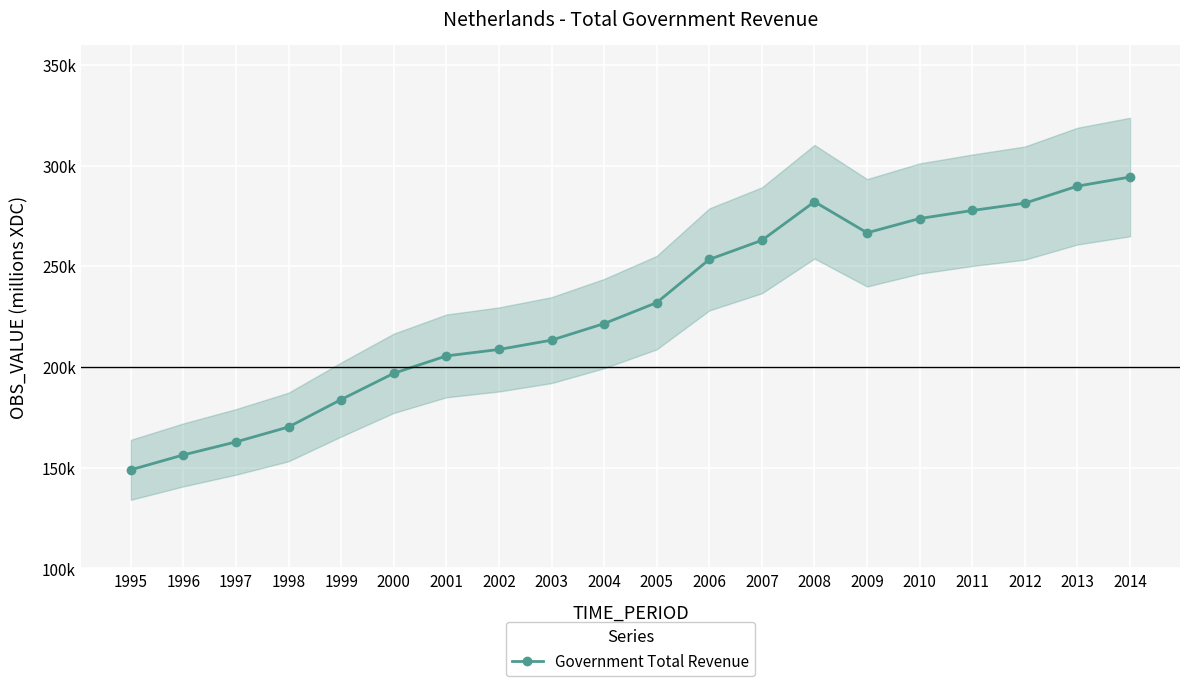

Between 2000 and 2013, which is larger?

2013